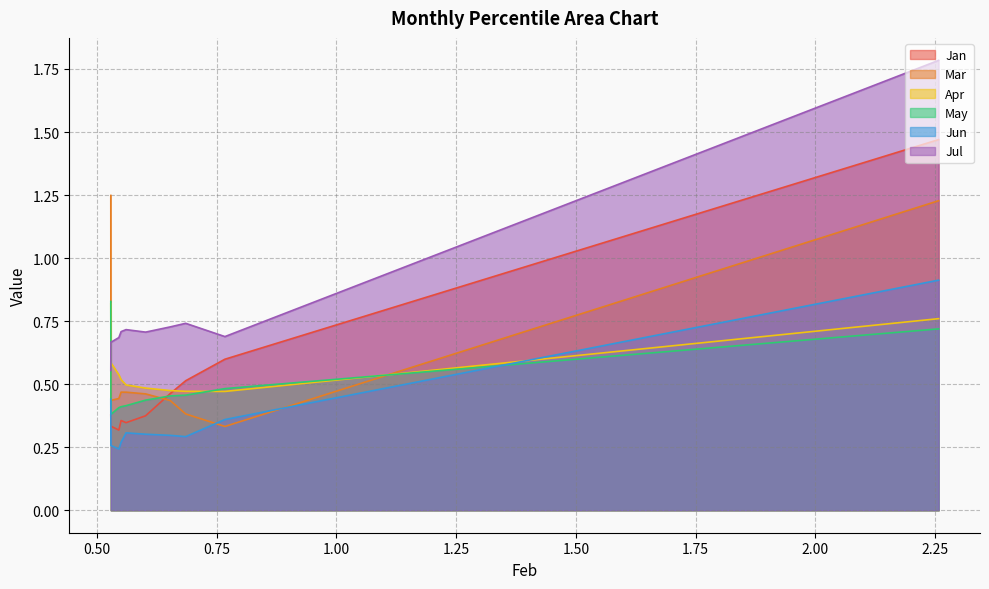

What is the maximum value for Jul?

1.8